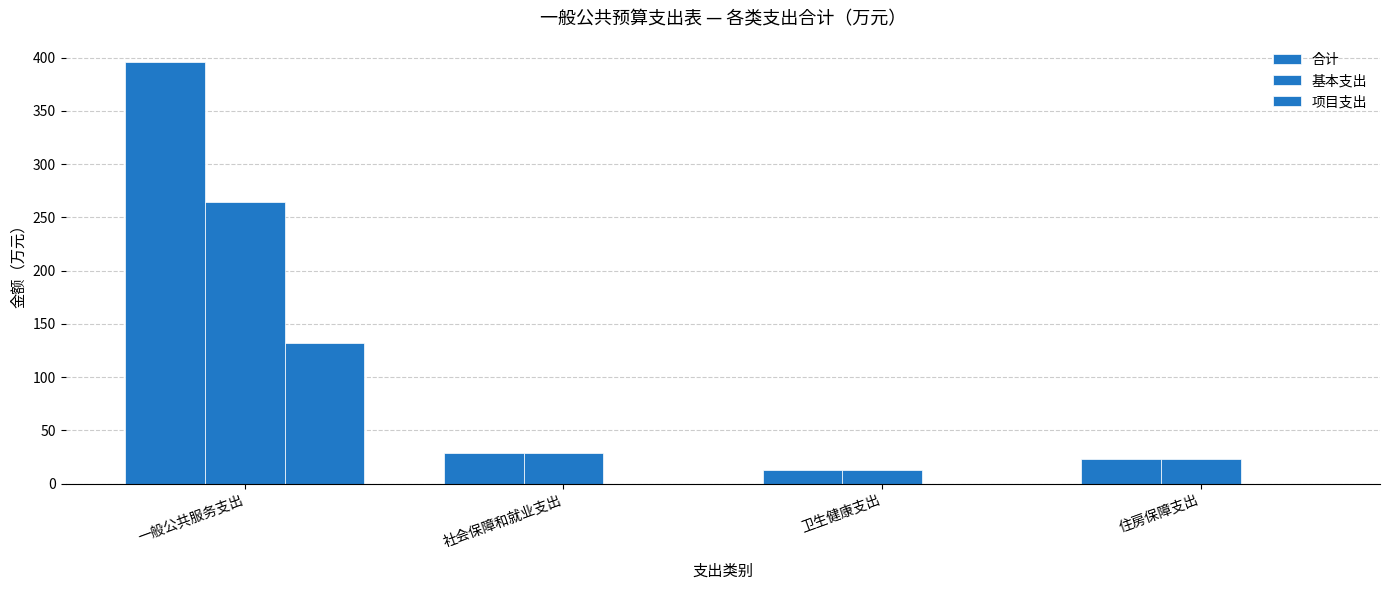

At which category does the chart reach its peak across all series?

一般公共服务支出